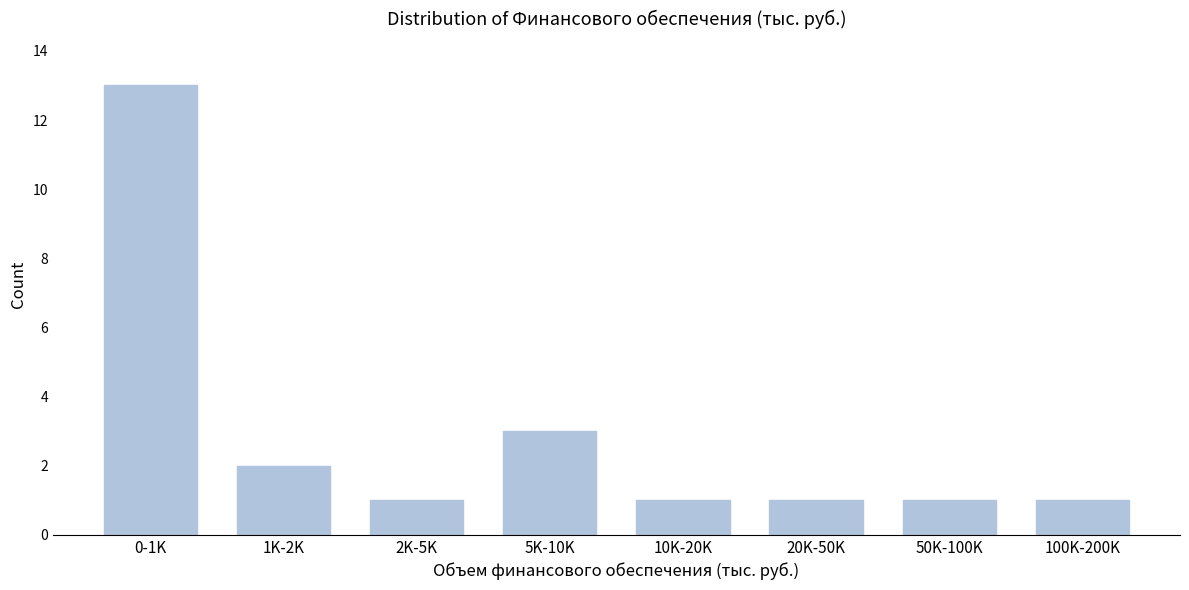

Reading left to right, list all the values displayed in this chart.

13	2	1	3	1	1	1	1